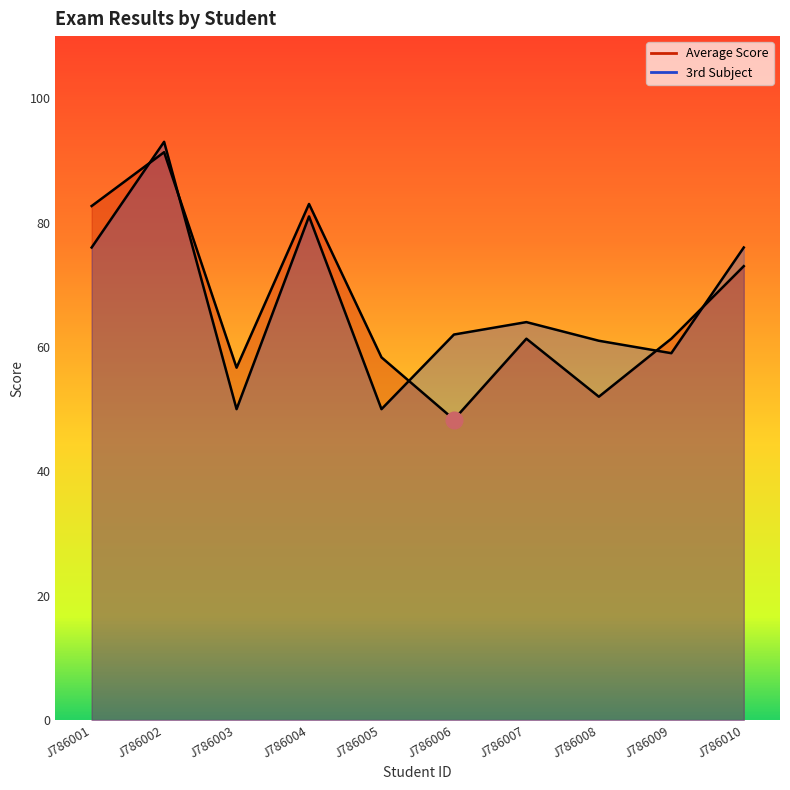

What is the total value across all series at J786007?

125.3